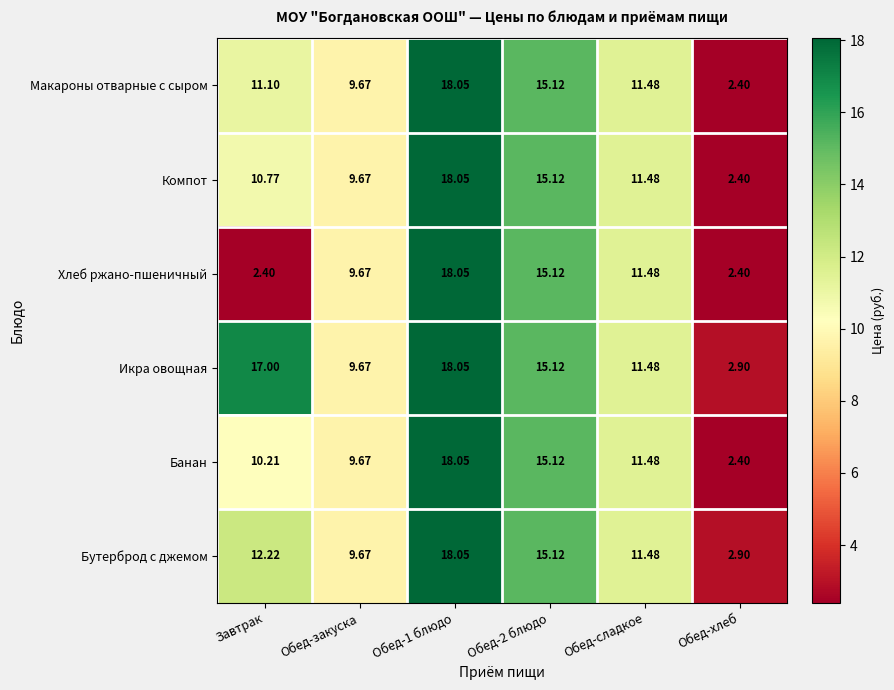

Which category has the lowest value in the Компот series?

Обед-хлеб